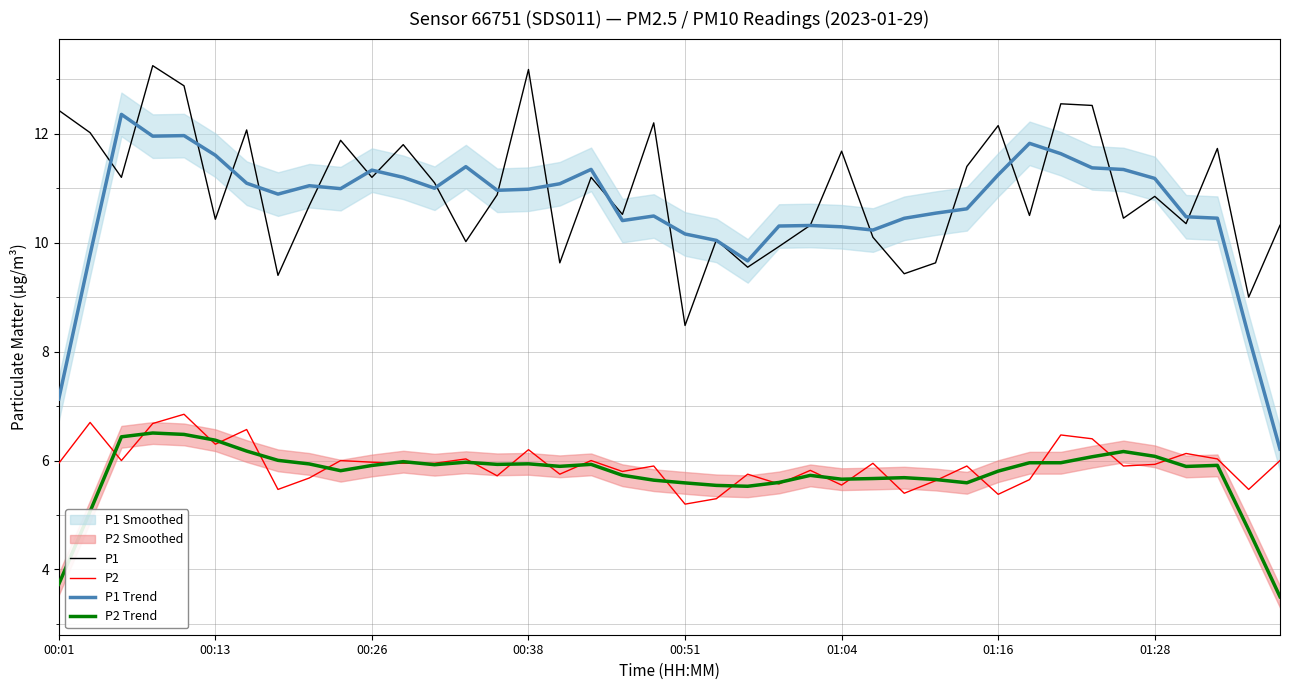

What is the difference between the maximum and minimum values in the P2 series?

1.6